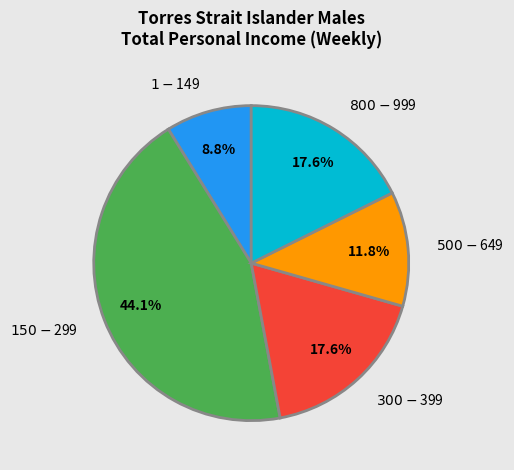

Does $800-$999 account for over 50% of the chart?

No